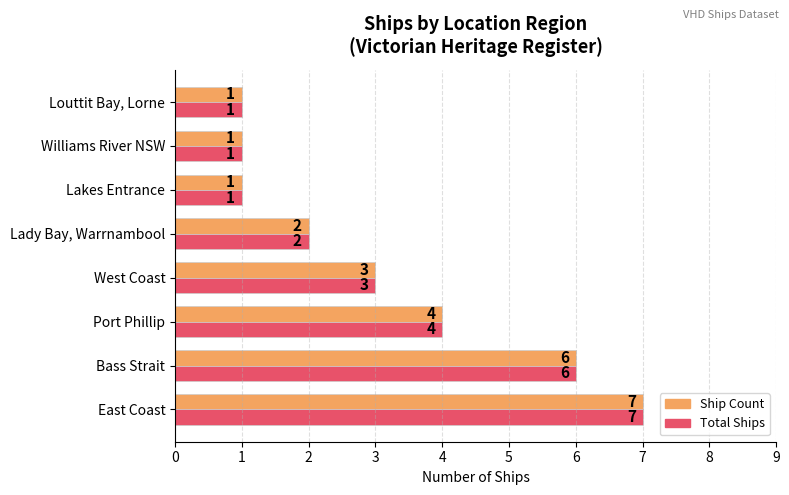

What is the approximate value of Ship Count at Bass Strait?

6